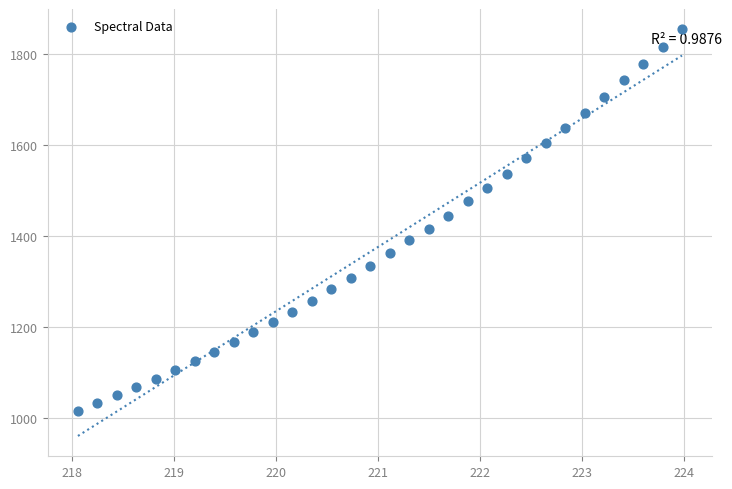

What is the range of Y values (max minus min)?

838.3